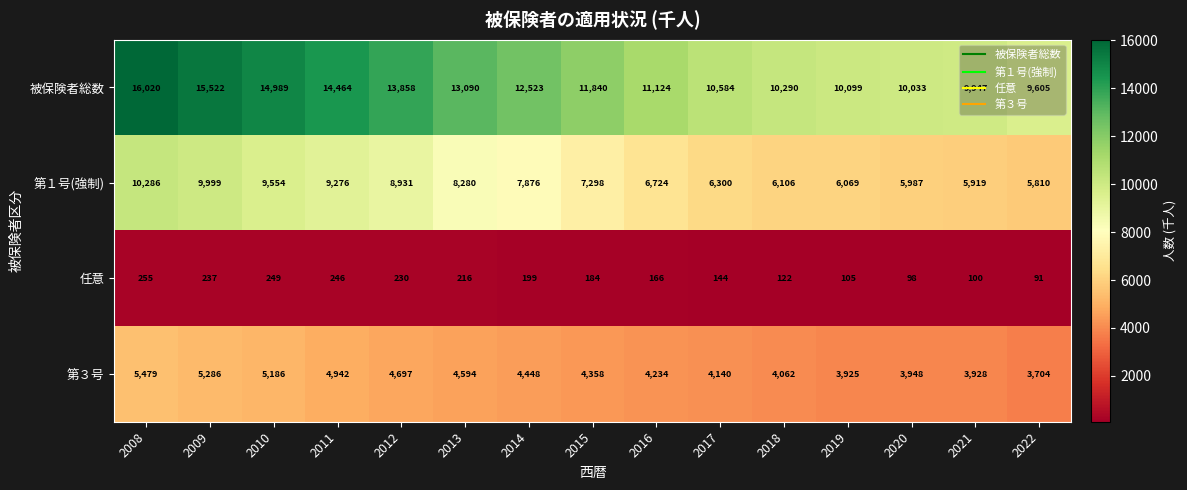

The 任意 series shows 122 at 2018. True or false?

True